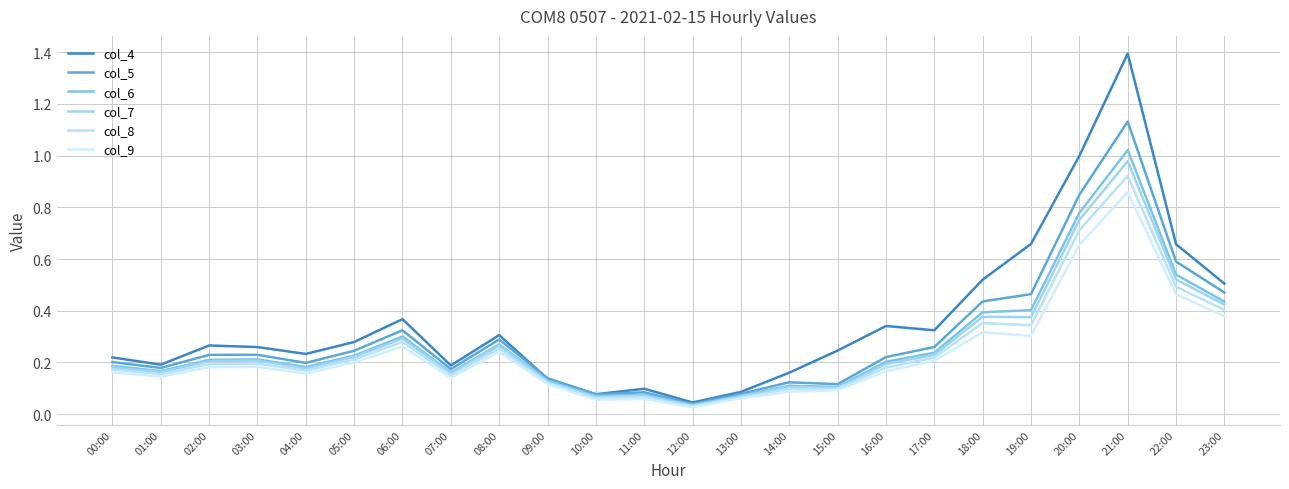

In col_8, how many points are higher than both neighbors (excluding endpoints)?

6